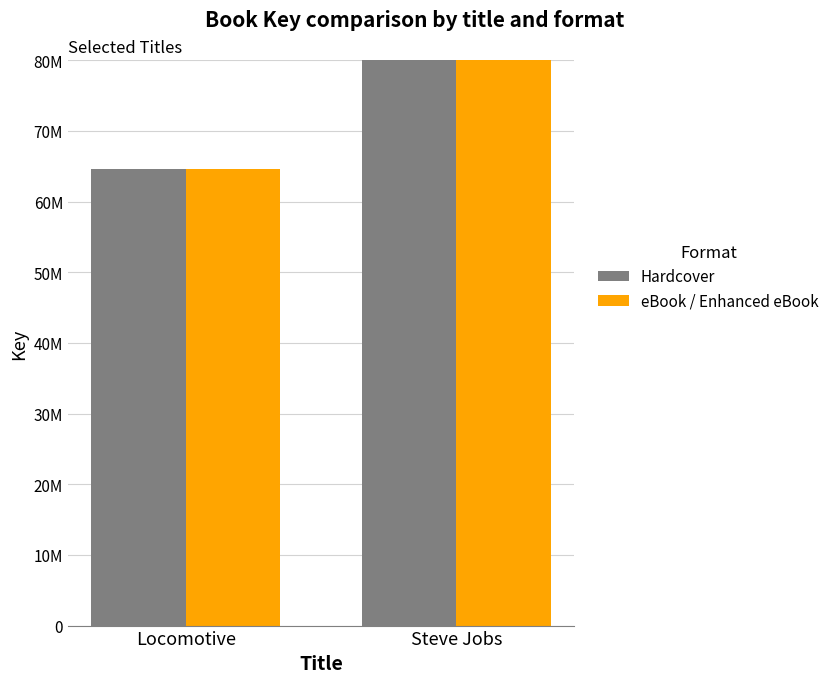

Which series has the largest total across all categories?

Hardcover